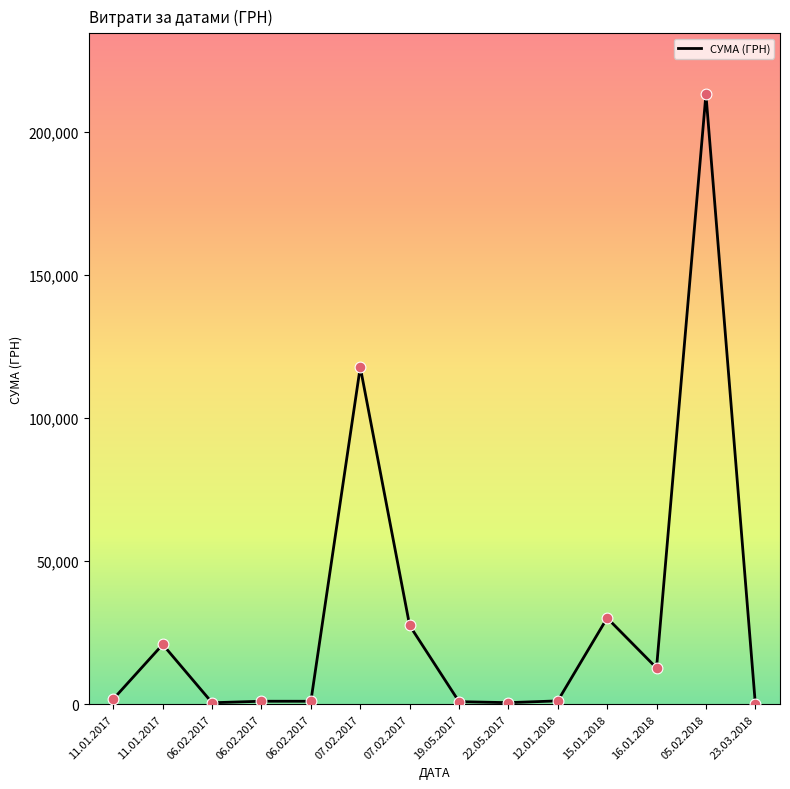

What is the ratio of the value at 16.01.2018 to the value at 19.05.2017?

13.7